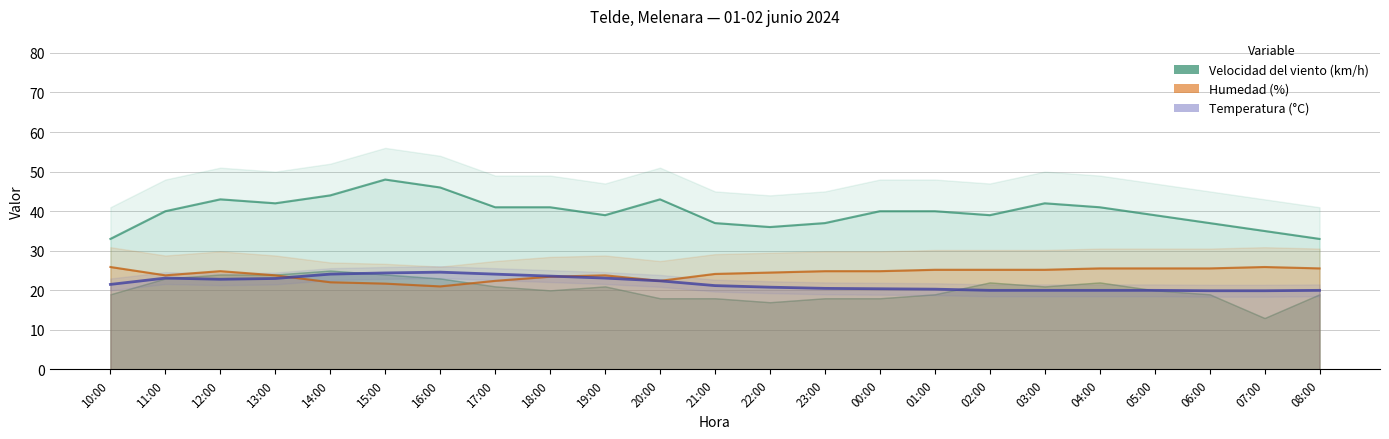

Is it true that Humedad (%) equals 5.3 at 01:00?

False